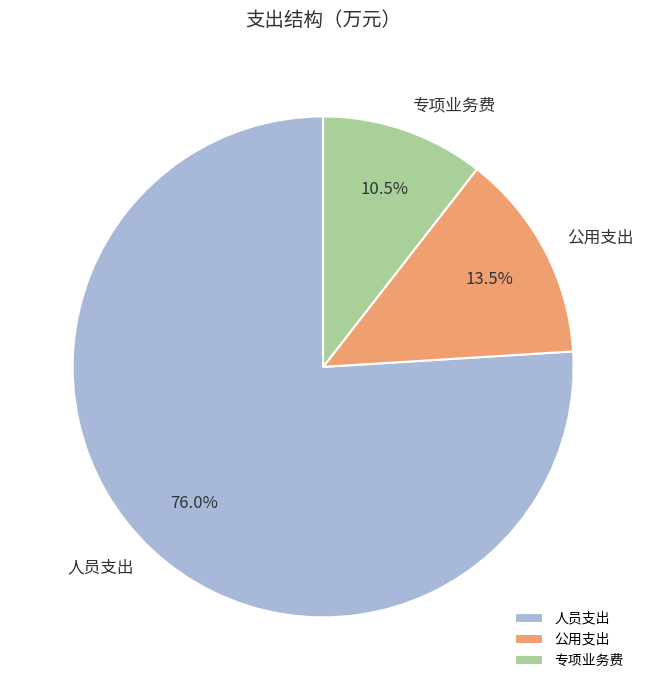

Which slice is the smallest?

专项业务费